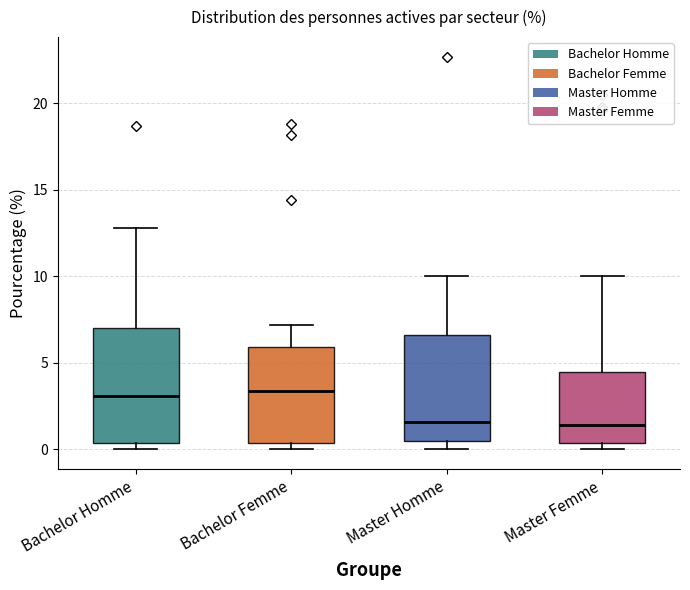

Where does the upper whisker of the box for Bachelor Femme end on the y-axis? The values are not printed on the chart, so give them approximately, as read against the axis.

7.0